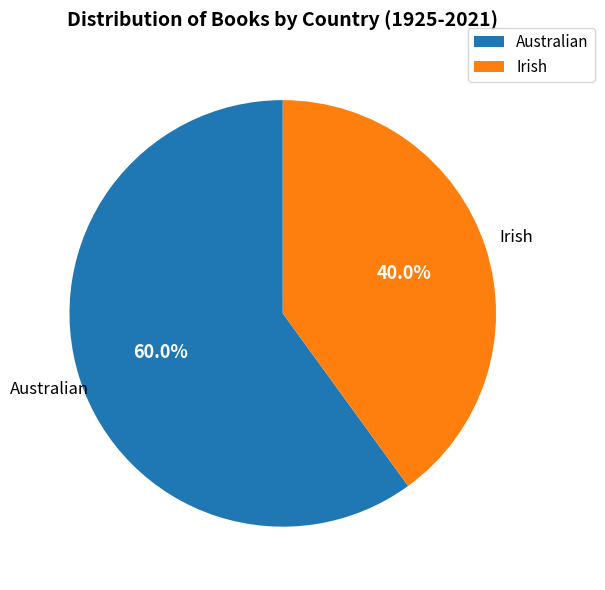

Which category has the biggest portion of the pie?

Australian